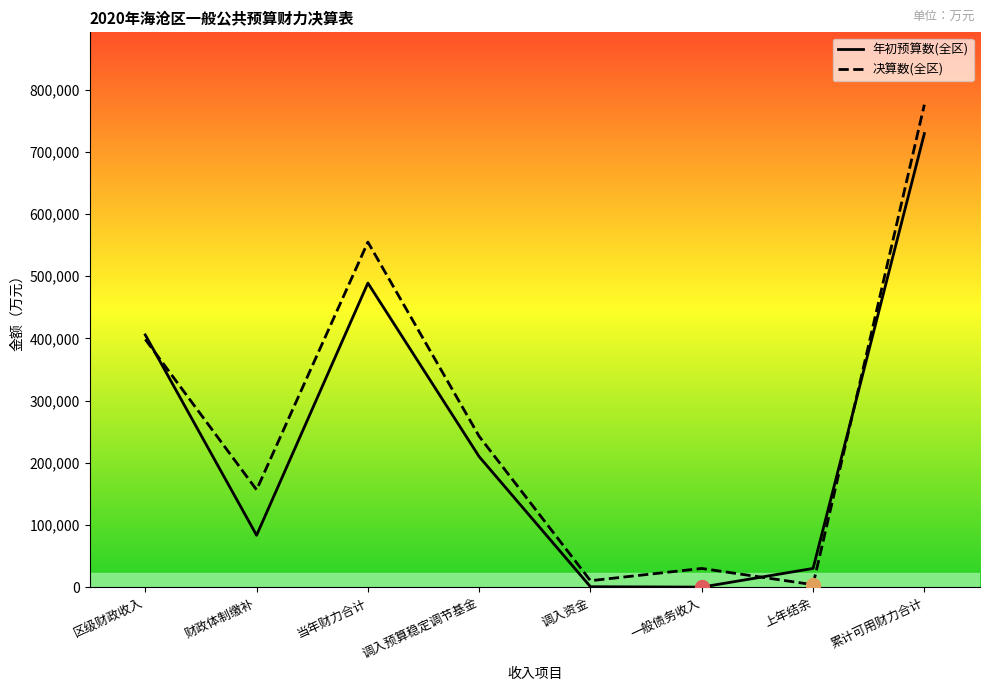

List the series in order of their peak value, highest first.

决算数(全区), 年初预算数(全区)